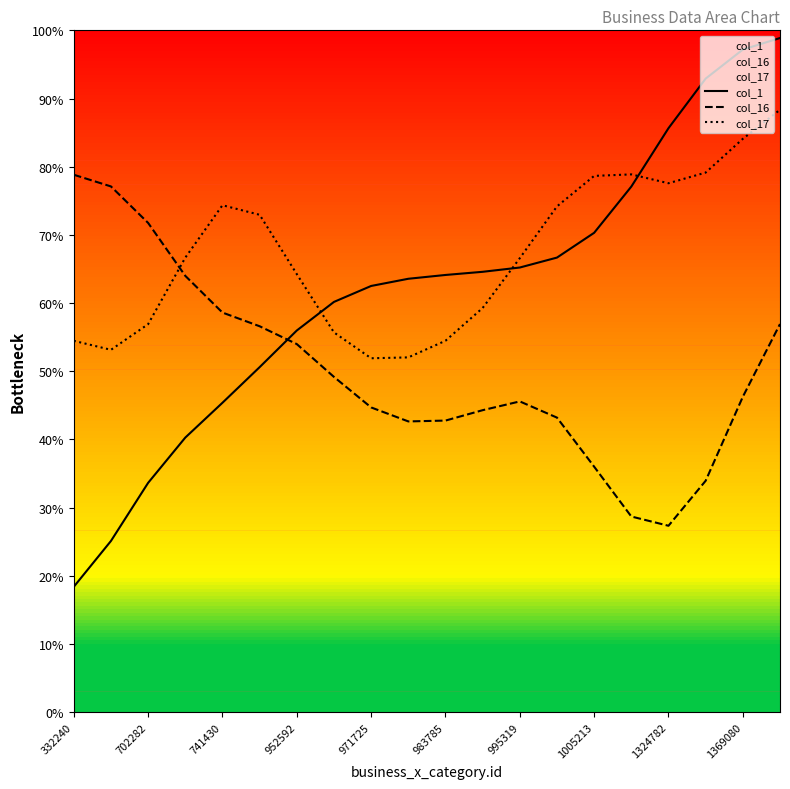

Is it true that col_16 equals 34.2 at 702282?

False